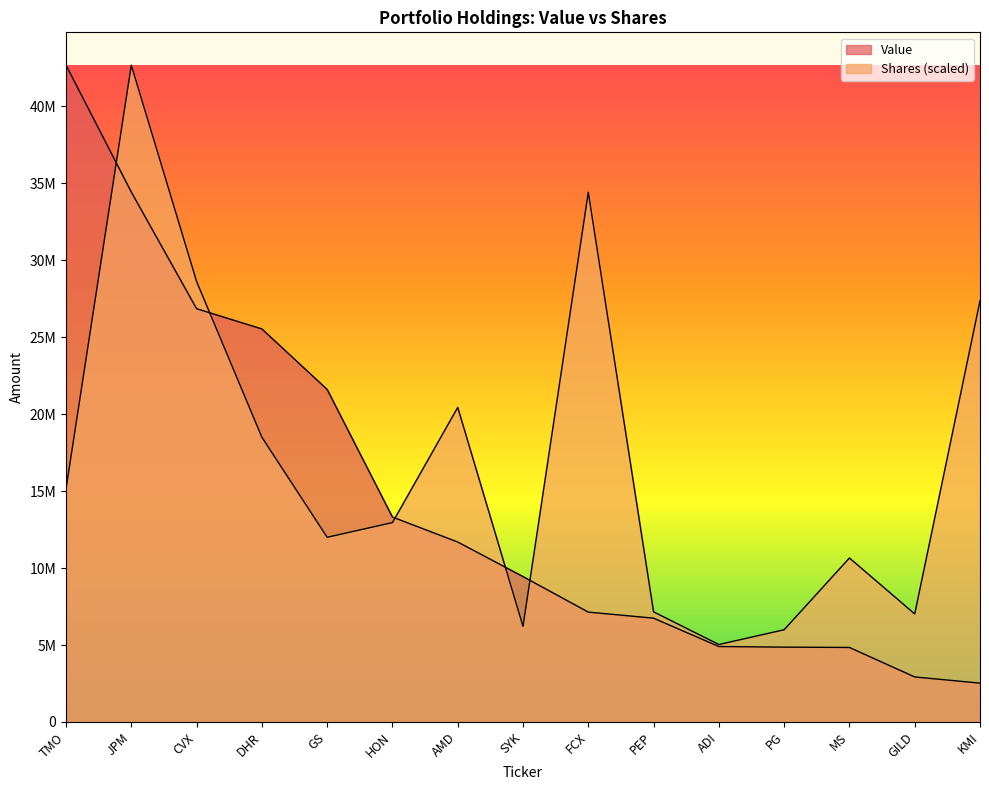

At which category is the sum across all series the highest?

JPM